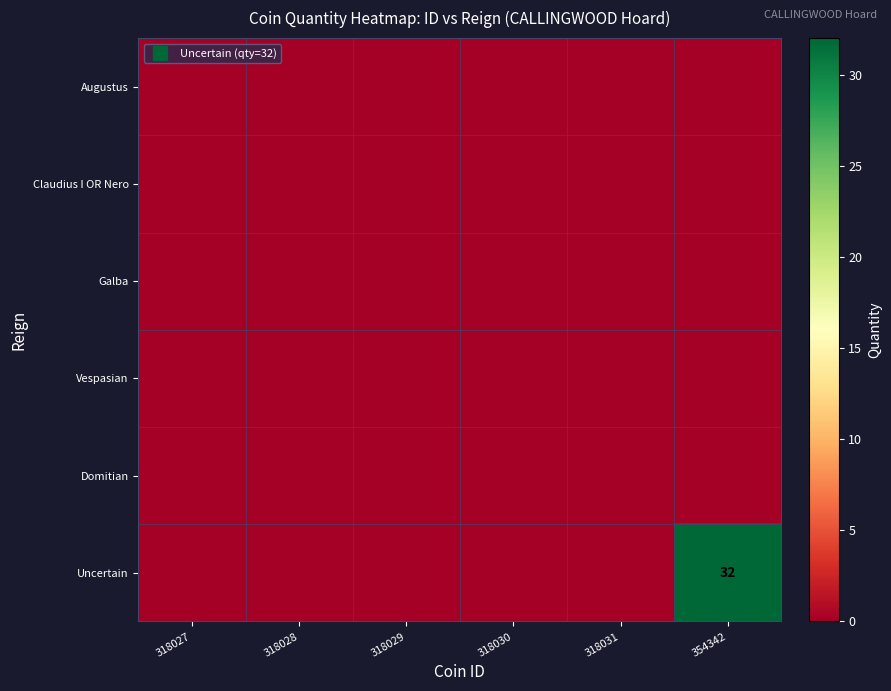

How many series are shown in this chart?

6